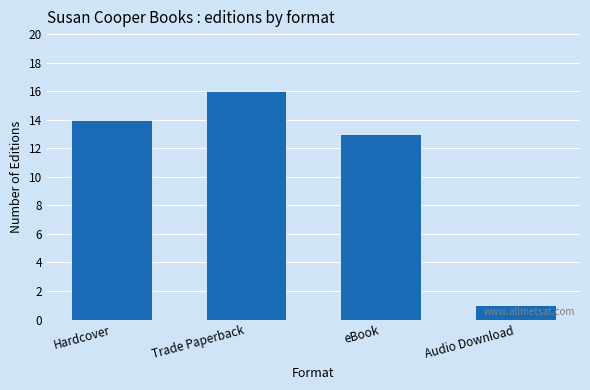

Are the bars horizontal?

No